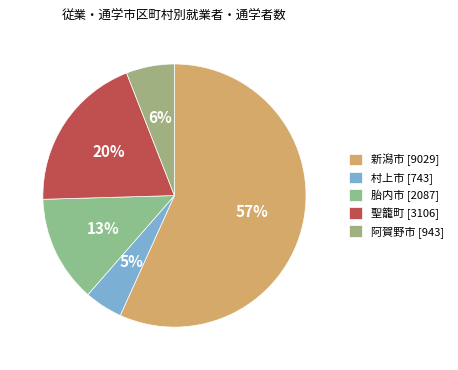

Is the sum of 胎内市 and 新潟市 greater than half?

Yes